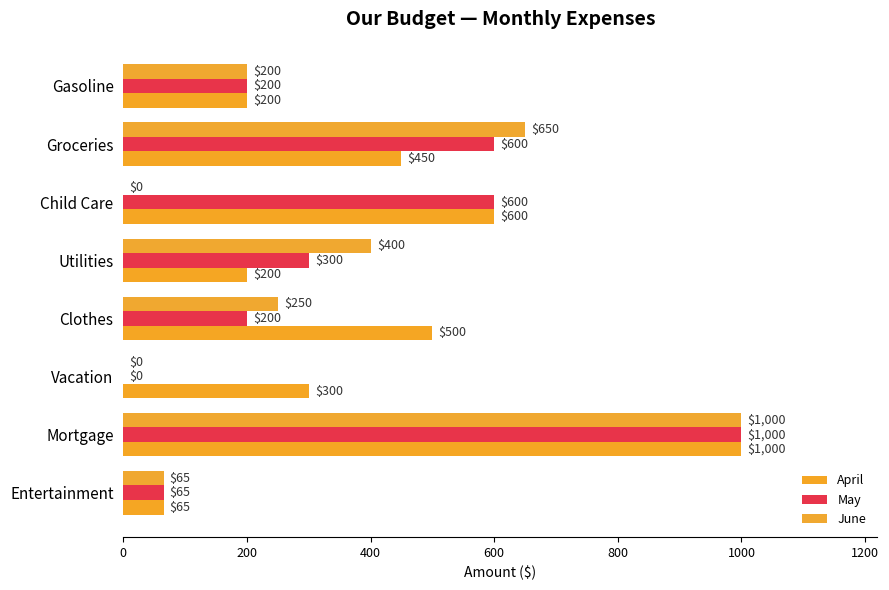

Reading right to left, list all the values displayed in this chart.

April: 65	1000	300	500	200	600	450	200
May: 65	1000	0	200	300	600	600	200
June: 65	1000	0	250	400	0	650	200